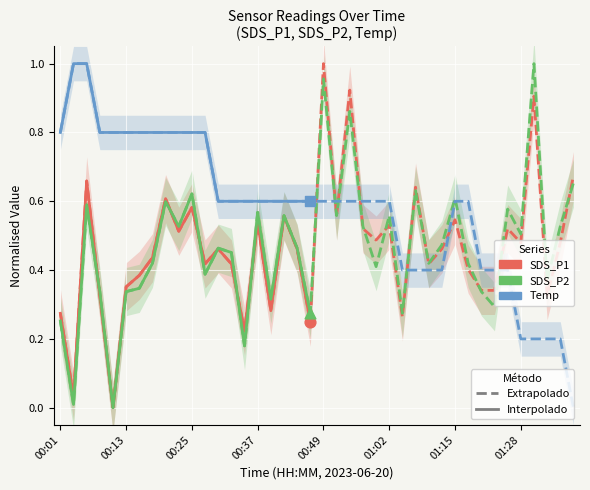

At how many categories does at least one series exceed 0?

40